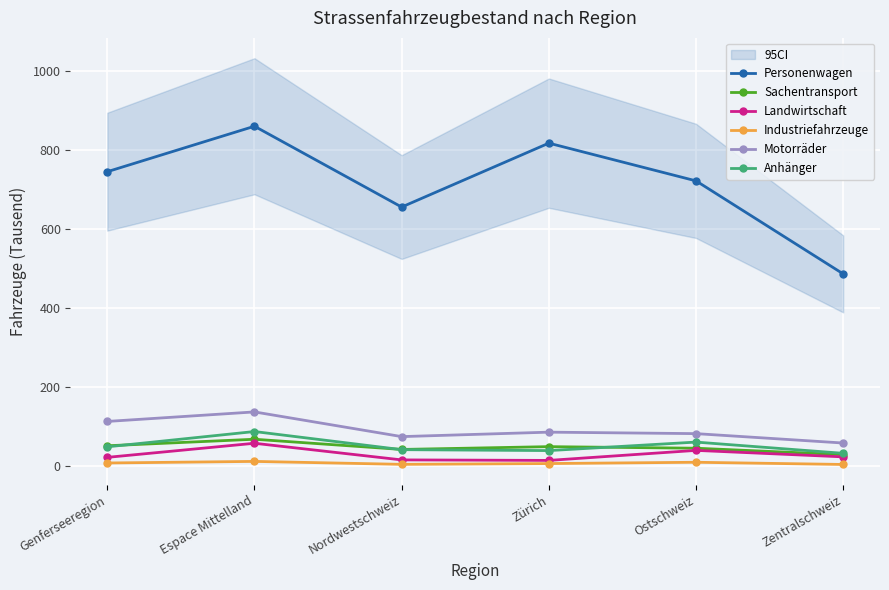

True or false: Landwirtschaft and Sachentransport intersect in this chart.

False